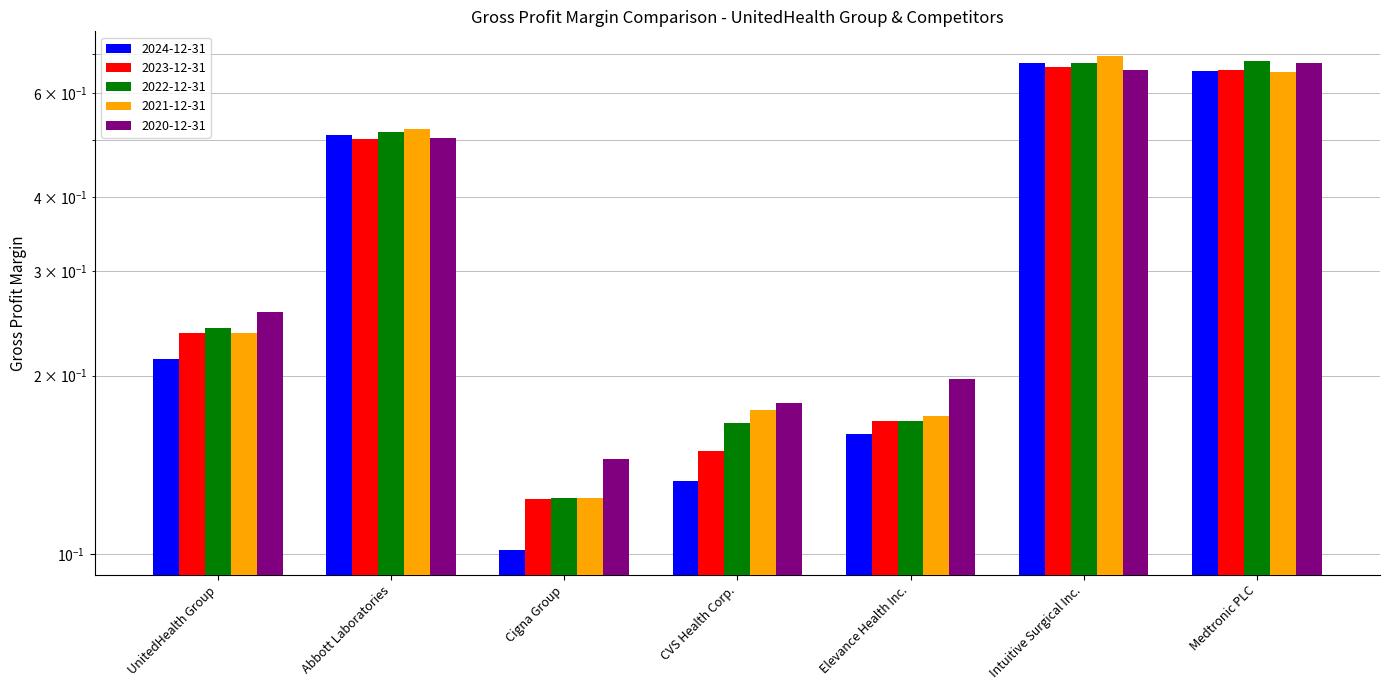

Between CVS Health Corp. and Medtronic PLC, which series saw the biggest shift?

2024-12-31